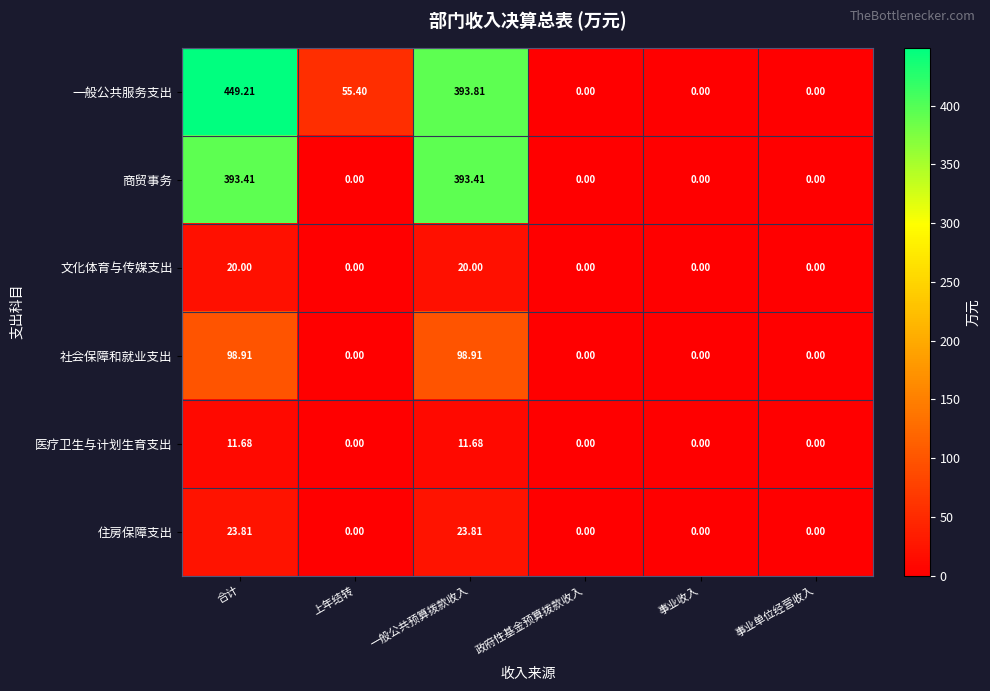

Which category has the highest value in the 一般公共服务支出 series?

合计